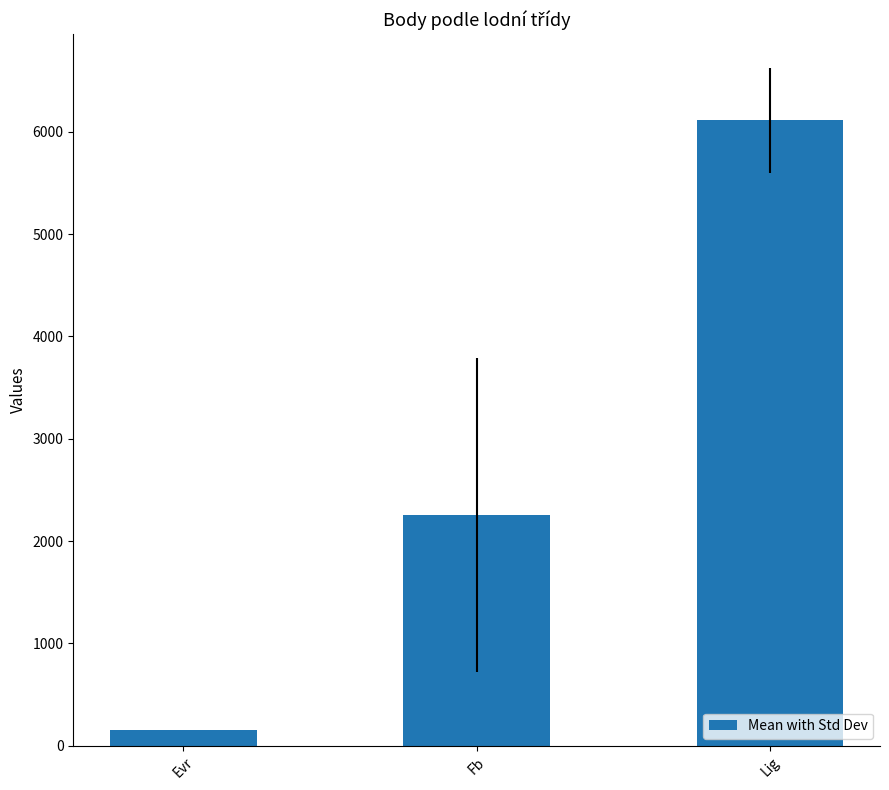

What is the difference between the values at Lig and Fb?

3856.4